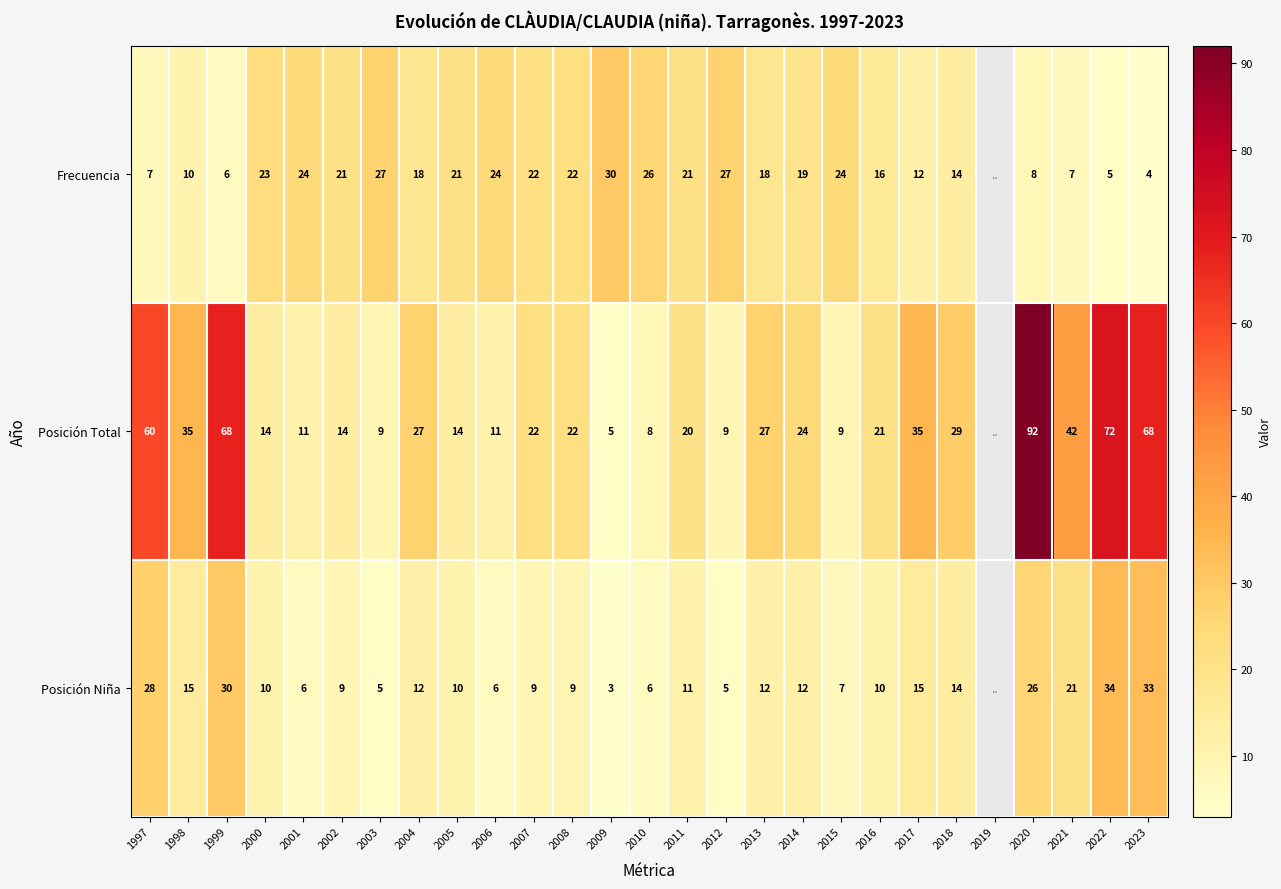

What is the sum of the Posición Total values at 2021 and 2007?

64